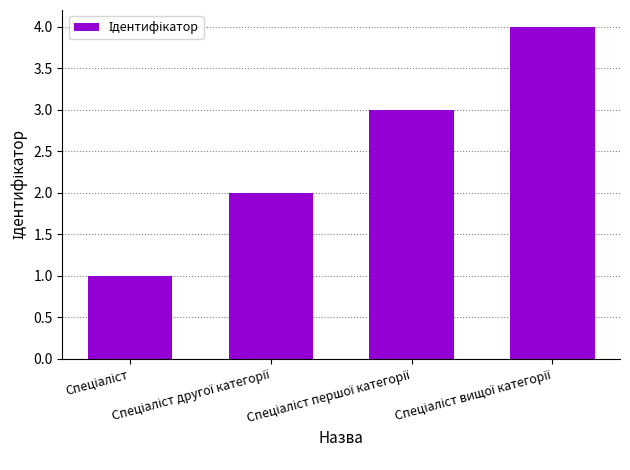

What is the difference between the maximum and minimum values?

3